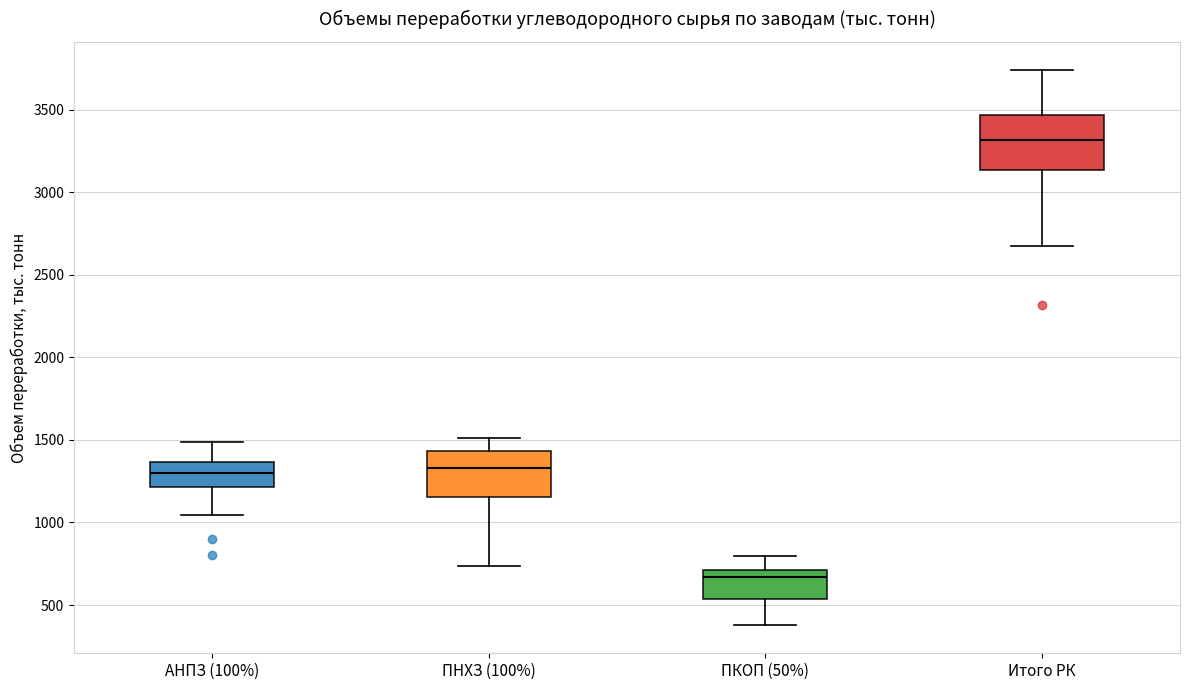

Reading left to right, read every box against the y-axis: the position of its median line, the range the box covers, and the ends of its whiskers. The values are not printed on the chart, so give them approximately, as read against the axis.

АНПЗ (100%): median 1300, box 1200 to 1350, whiskers 1050 to 1500
ПНХЗ (100%): median 1350, box 1150 to 1450, whiskers 750 to 1500
ПКОП (50%): median 650, box 550 to 700, whiskers 400 to 800
Итого РК: median 3300, box 3150 to 3450, whiskers 2650 to 3750